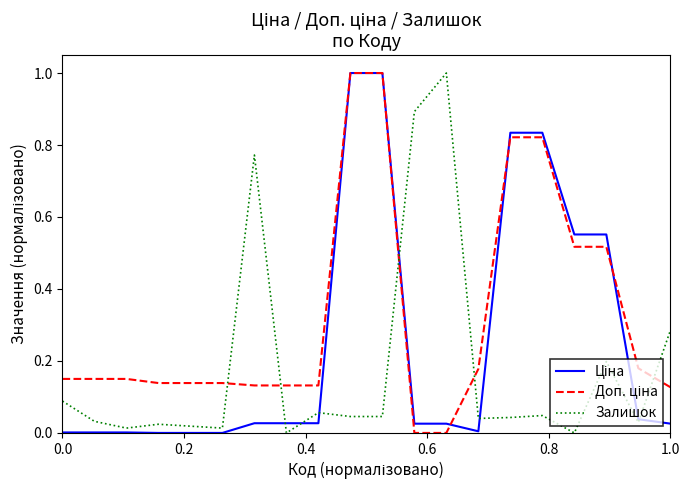

Does the chart display data point markers on the line(s)?

No